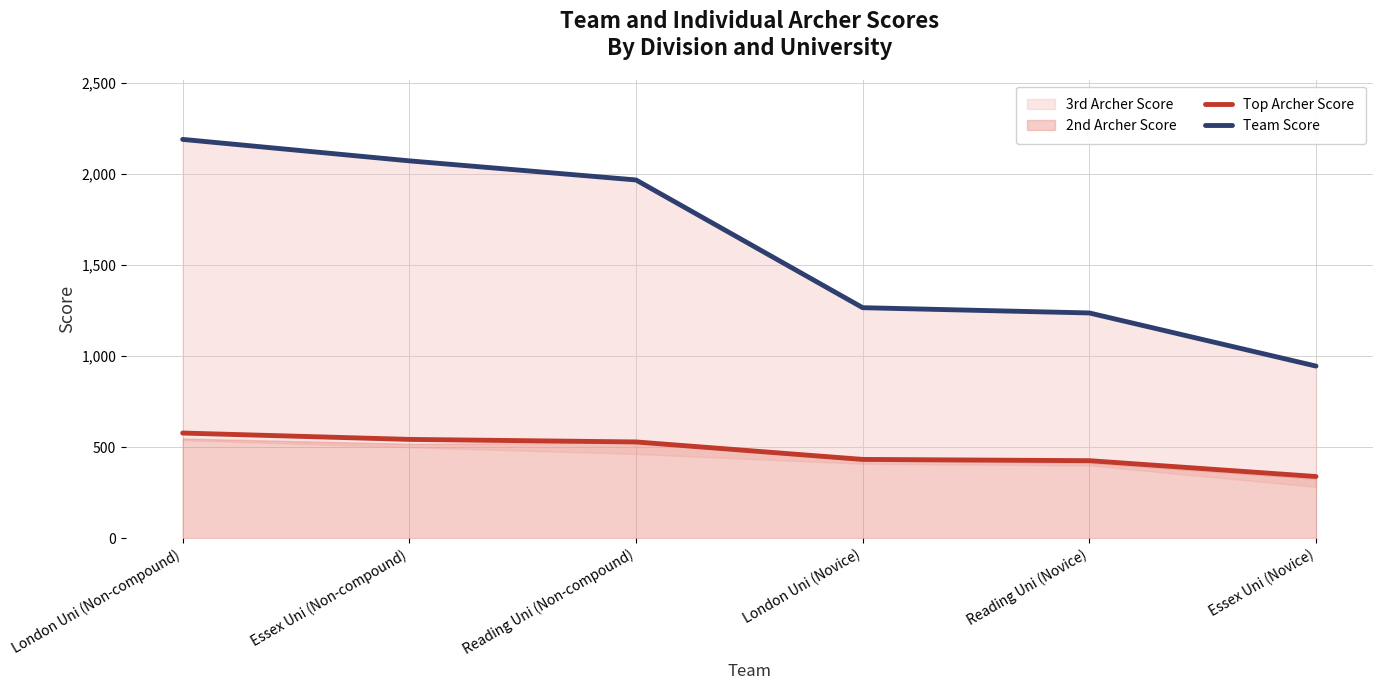

What is the lowest value of the Top Archer Score series?

338